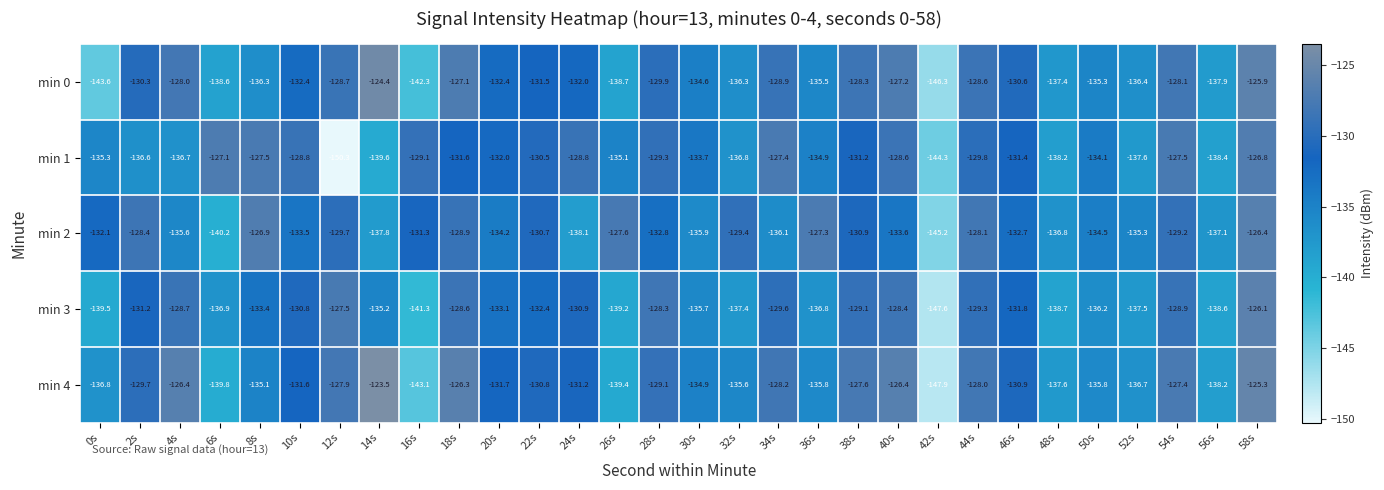

Is it true that min 3 equals -54.9 at 16s?

False